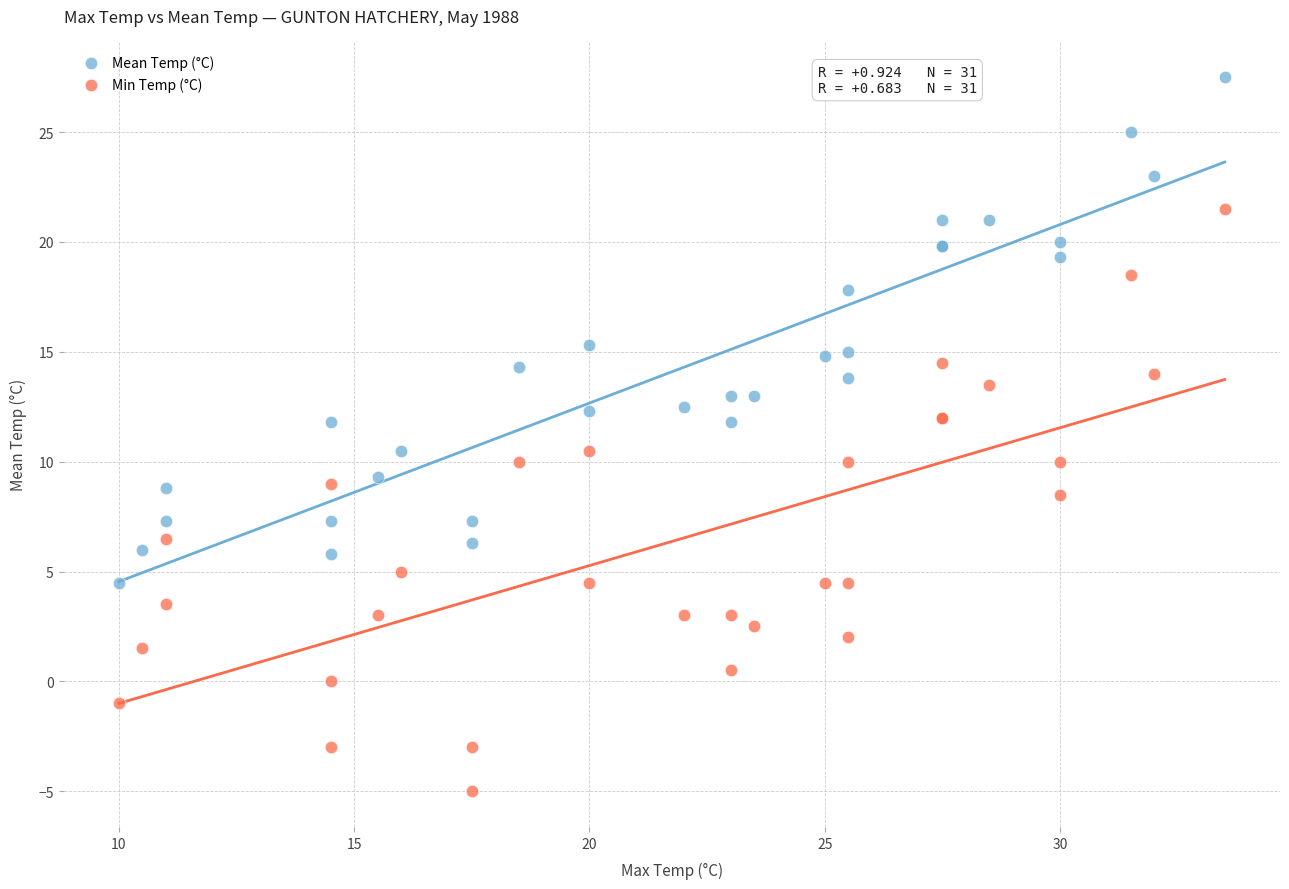

Which series reaches the maximum Y coordinate?

Mean Temp (°C)